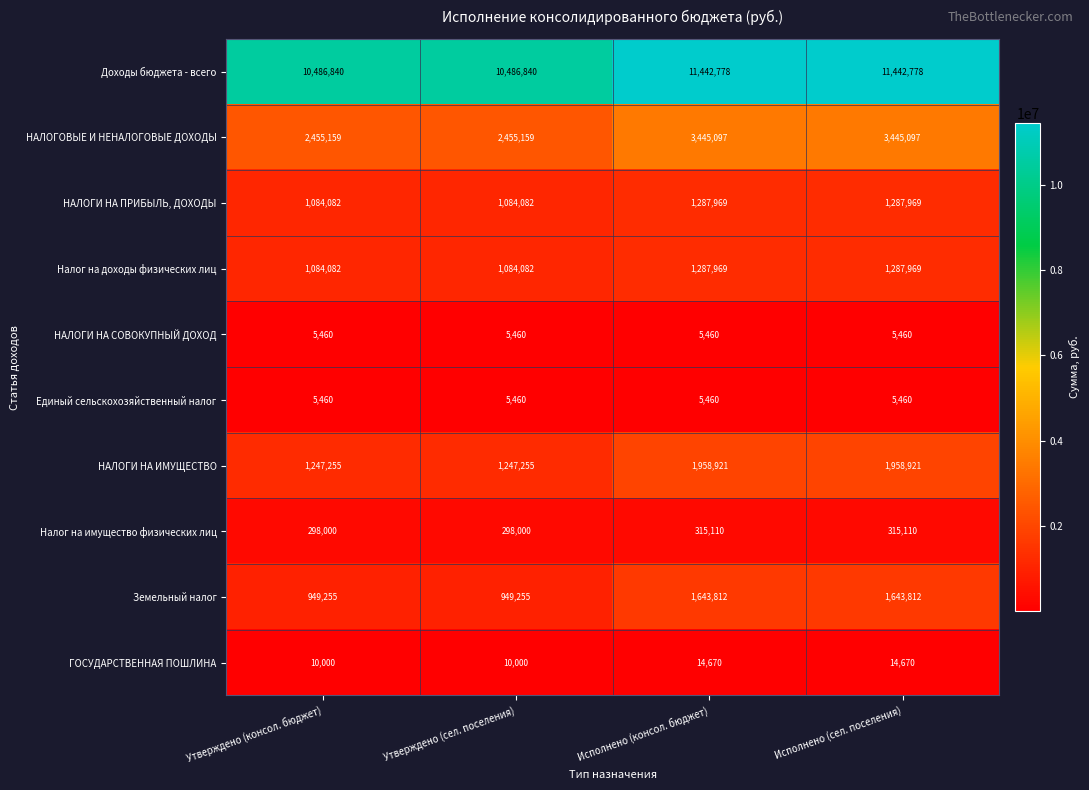

How many series are shown in this chart?

10